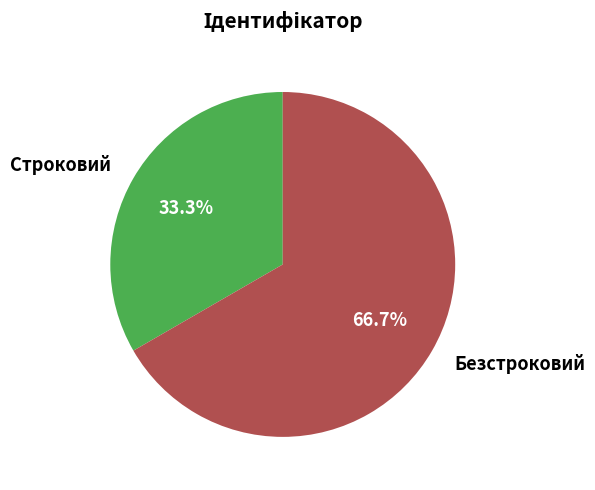

Count the number of slices in the pie.

2